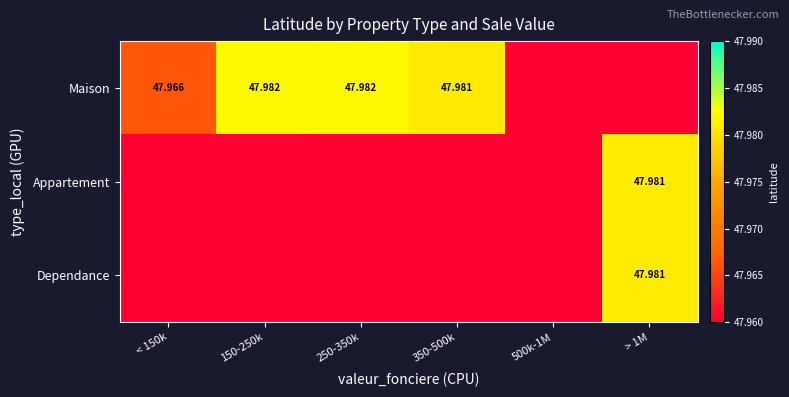

Is the value of Maison at 250-350k greater than the value of Dependance at > 1M?

Yes